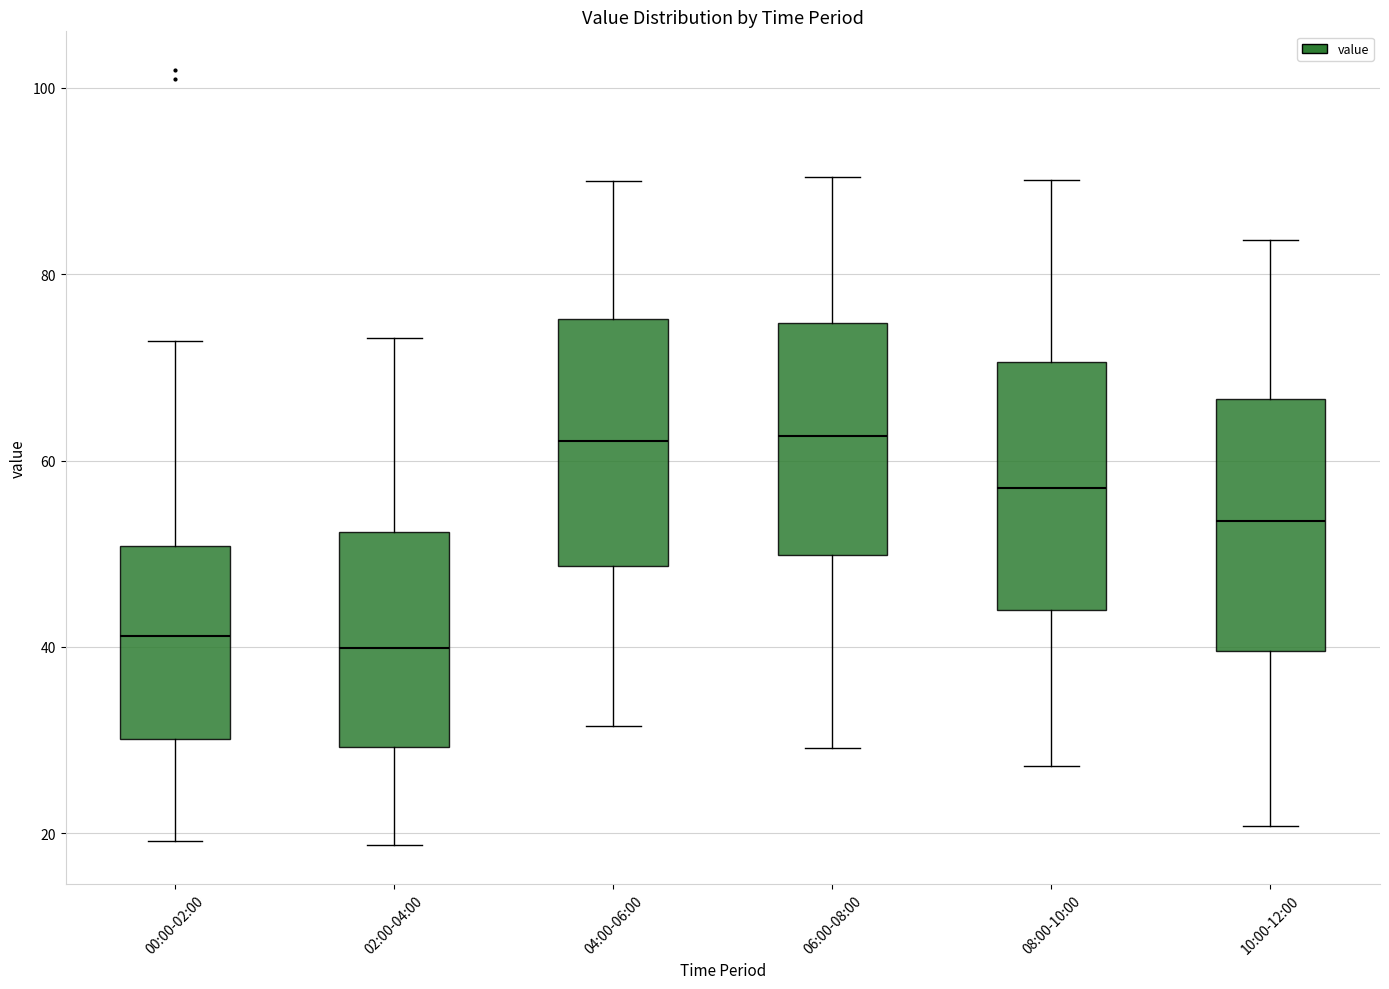

Reading left to right, read every box against the y-axis: the position of its median line, the range the box covers, and the ends of its whiskers. The values are not printed on the chart, so give them approximately, as read against the axis.

00:00-02:00: median 42, box 30 to 50, whiskers 20 to 72
02:00-04:00: median 40, box 30 to 52, whiskers 18 to 74
04:00-06:00: median 62, box 48 to 76, whiskers 32 to 90
06:00-08:00: median 62, box 50 to 74, whiskers 30 to 90
08:00-10:00: median 58, box 44 to 70, whiskers 28 to 90
10:00-12:00: median 54, box 40 to 66, whiskers 20 to 84